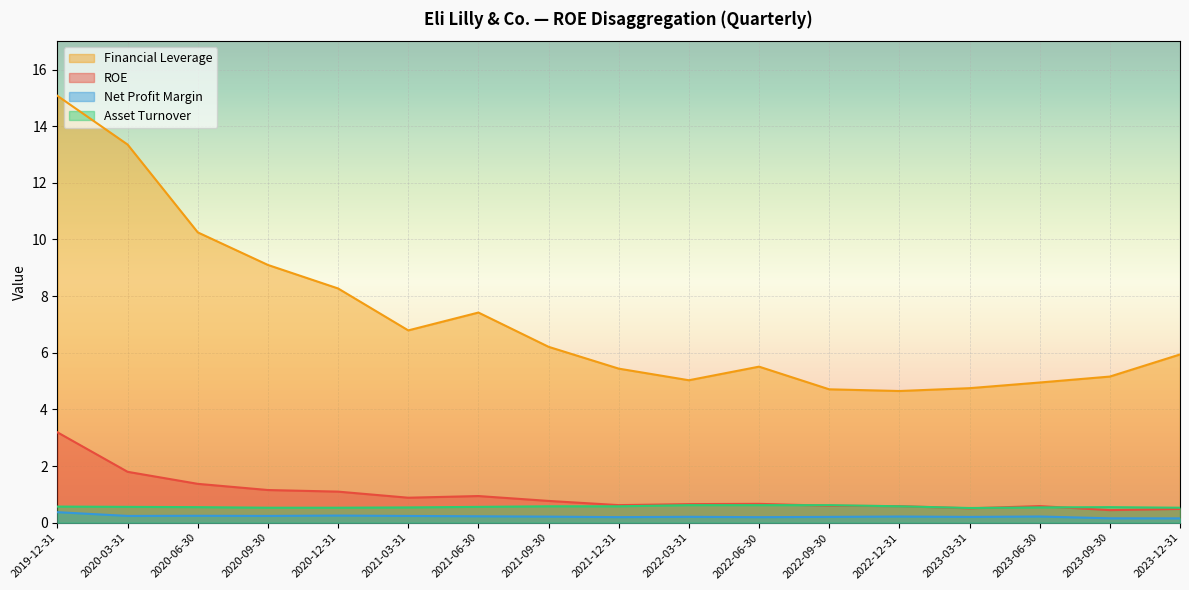

Where does the Financial Leverage series first go above 5?

2019-12-31